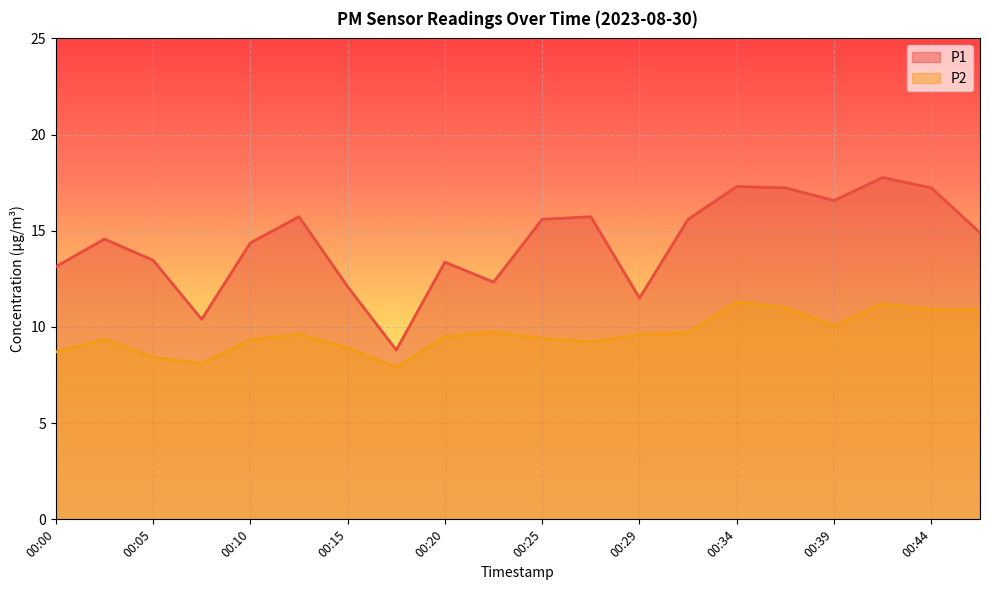

Where is the first local maximum for P1?

00:03